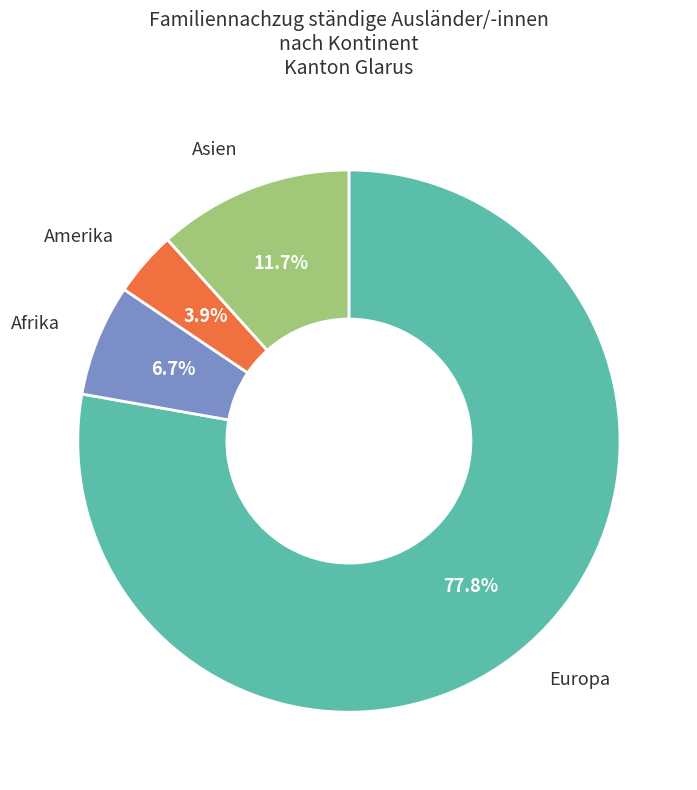

Is Afrika the majority of the pie?

No